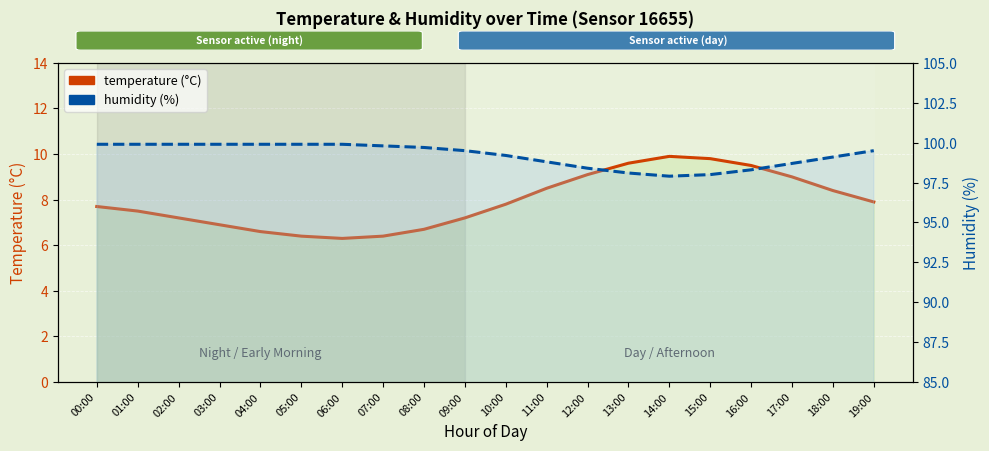

True or false: temperature has a value of 4.8 at 12:00.

False